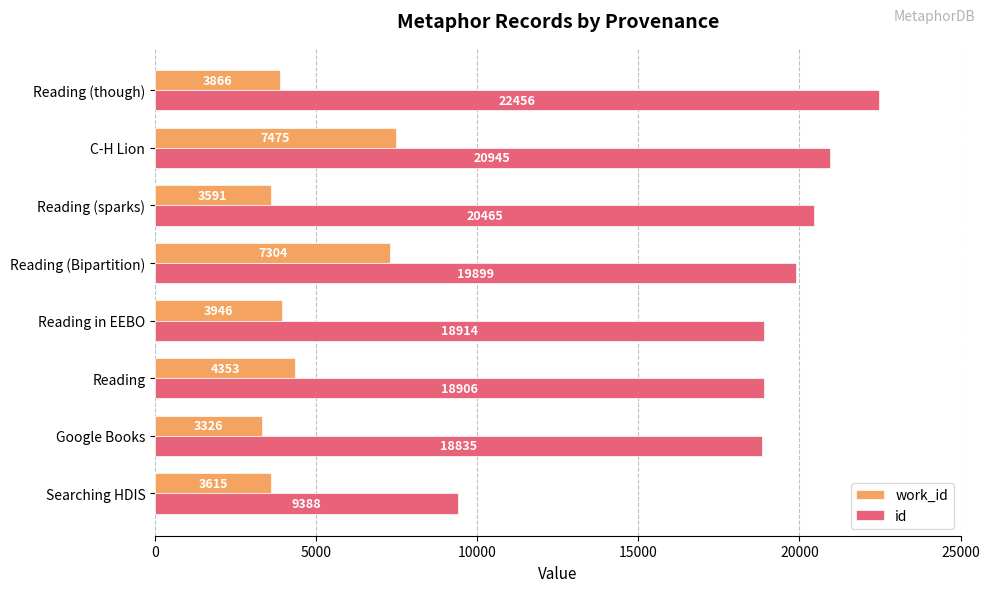

What is the maximum value shown in the chart?

22456